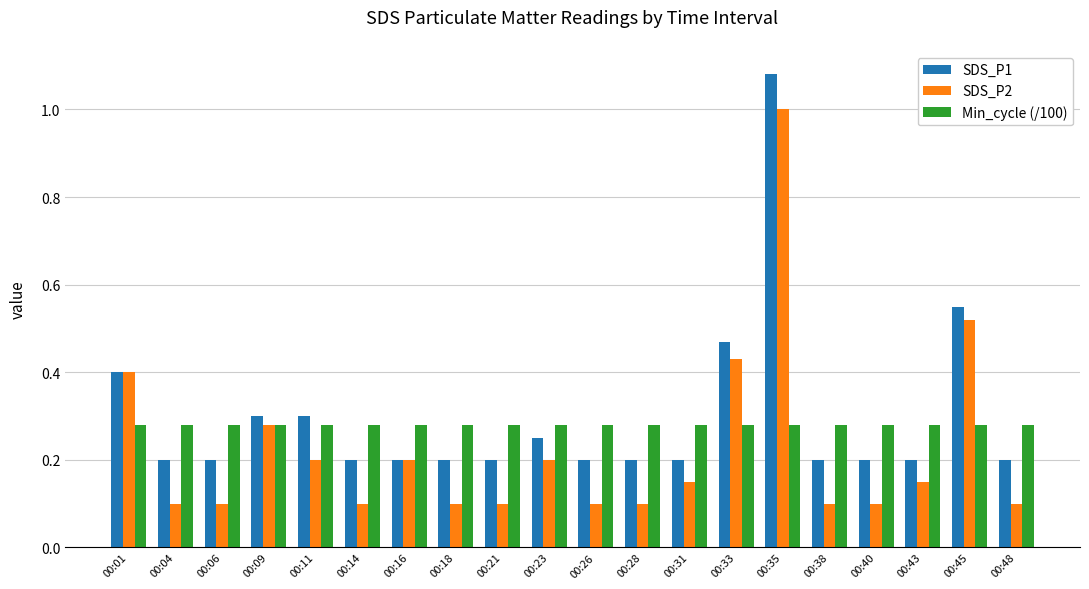

At how many categories does at least one series exceed 0?

20